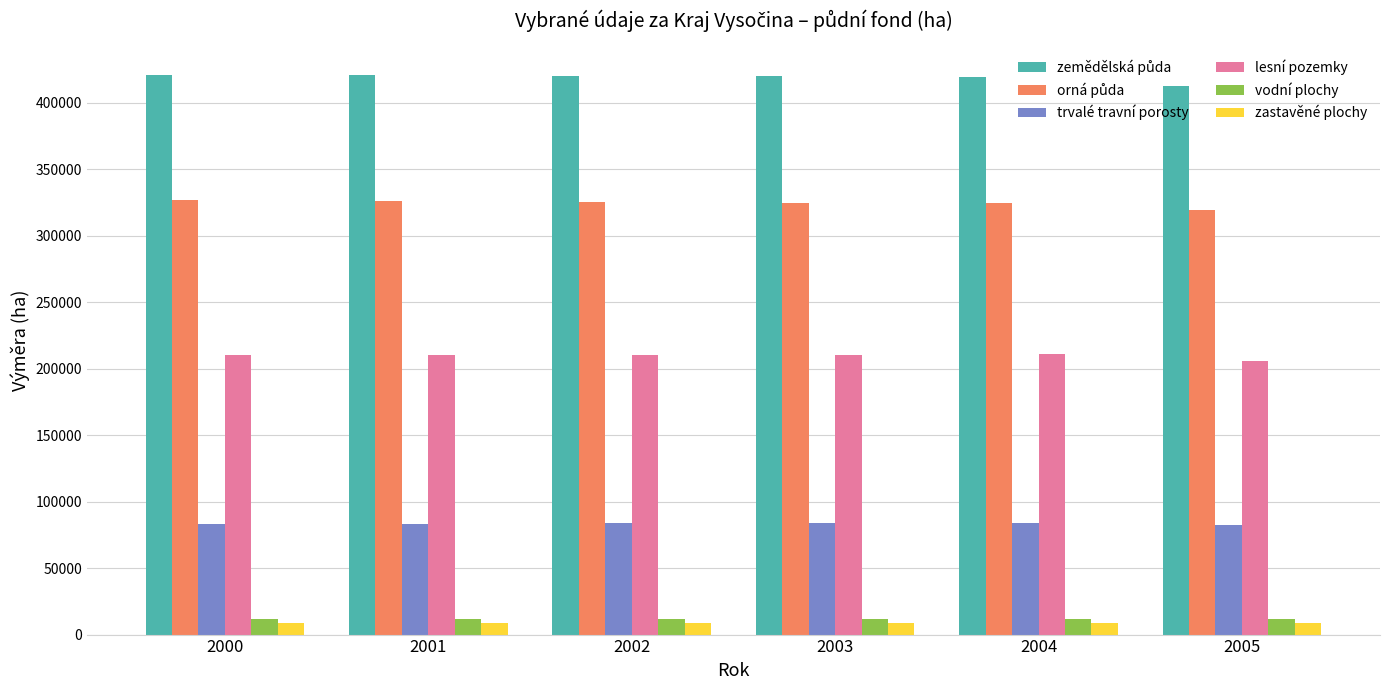

At how many categories does at least one series exceed 373643?

6